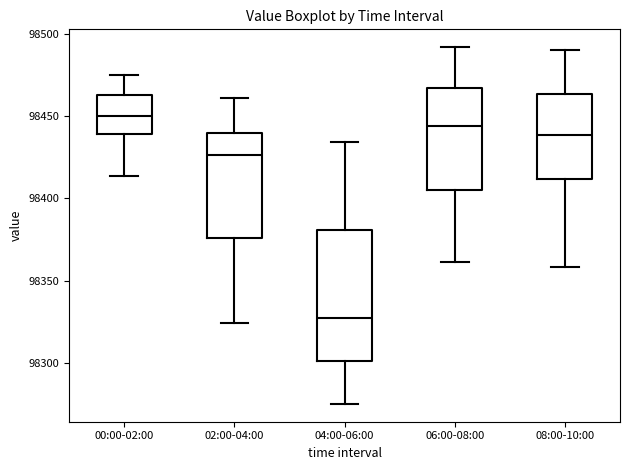

Where is the lower edge of the box for 00:00-02:00 on the y-axis? The values are not printed on the chart, so give them approximately, as read against the axis.

98440